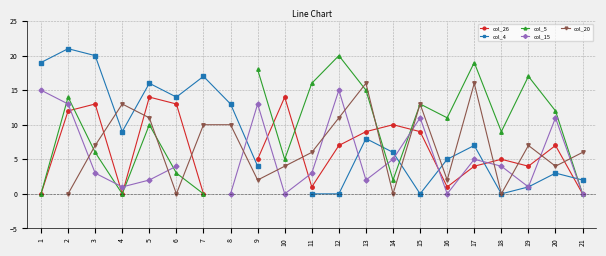

Count the number of data series in this chart.

5